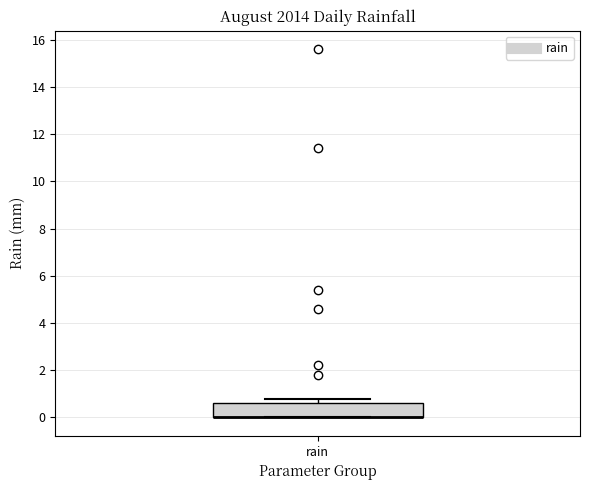

Read this box plot against the y-axis: the position of the median line, the range covered by the box, and the ends of both whiskers. The values are not printed on the chart, so give them approximately, as read against the axis.

median 0.0 (drawn on the box's lower edge), box 0.0 to 0.6, whiskers 0.0 to 0.8